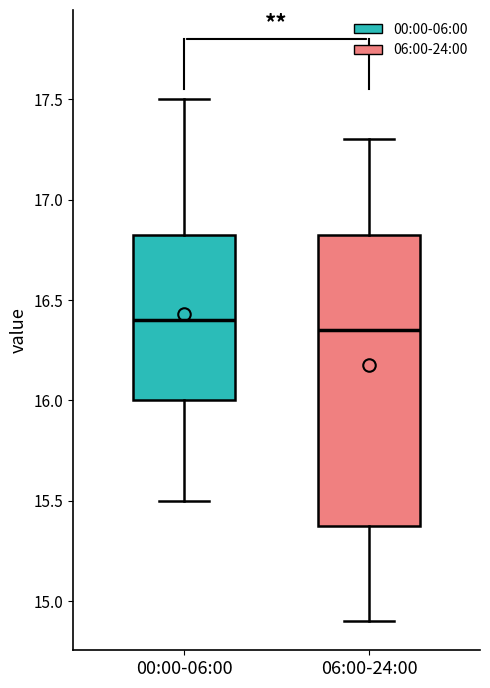

Where is the upper edge of the box for 00:00-06:00 on the y-axis? The values are not printed on the chart, so give them approximately, as read against the axis.

16.85